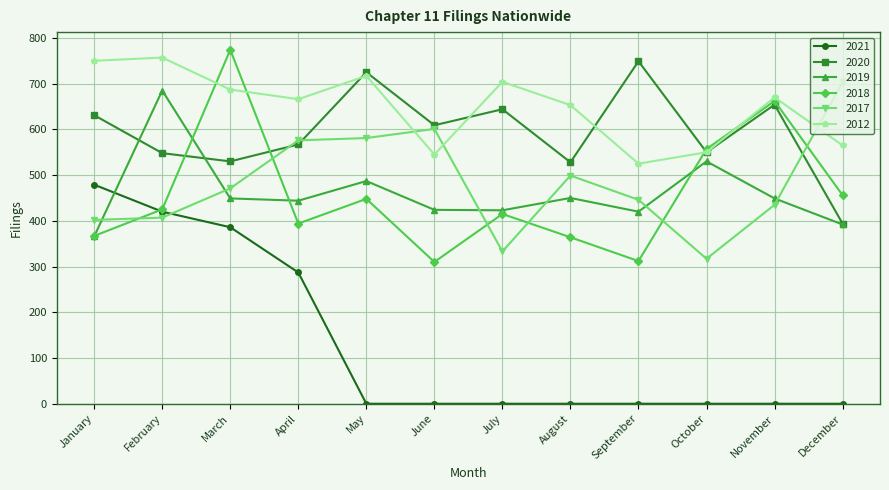

At which category is the sum across all series the highest?

March